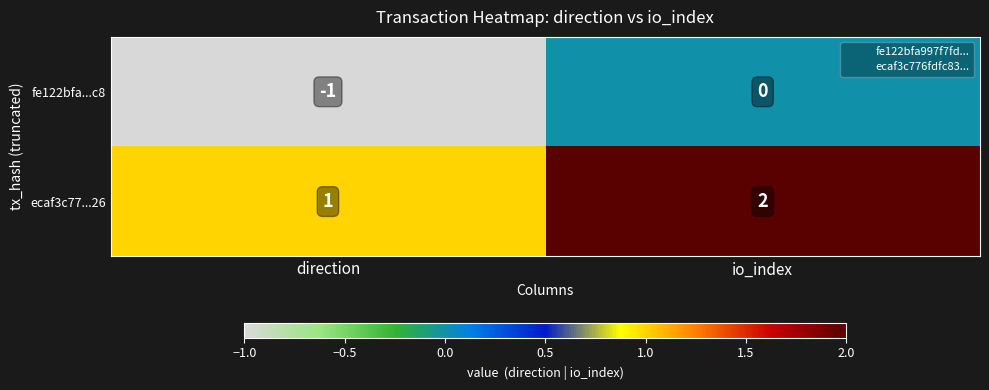

List the labels in order of fe122bfa...c8 value, largest first.

io_index, direction